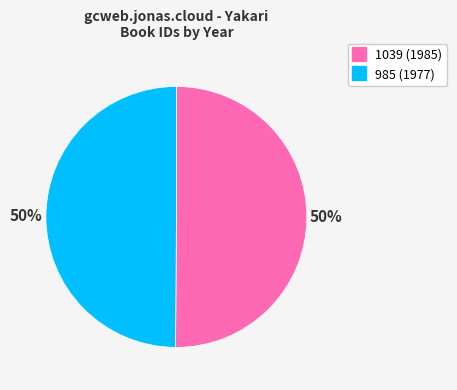

Approximately how many times larger is the value at 985 compared to 1039?

1.0